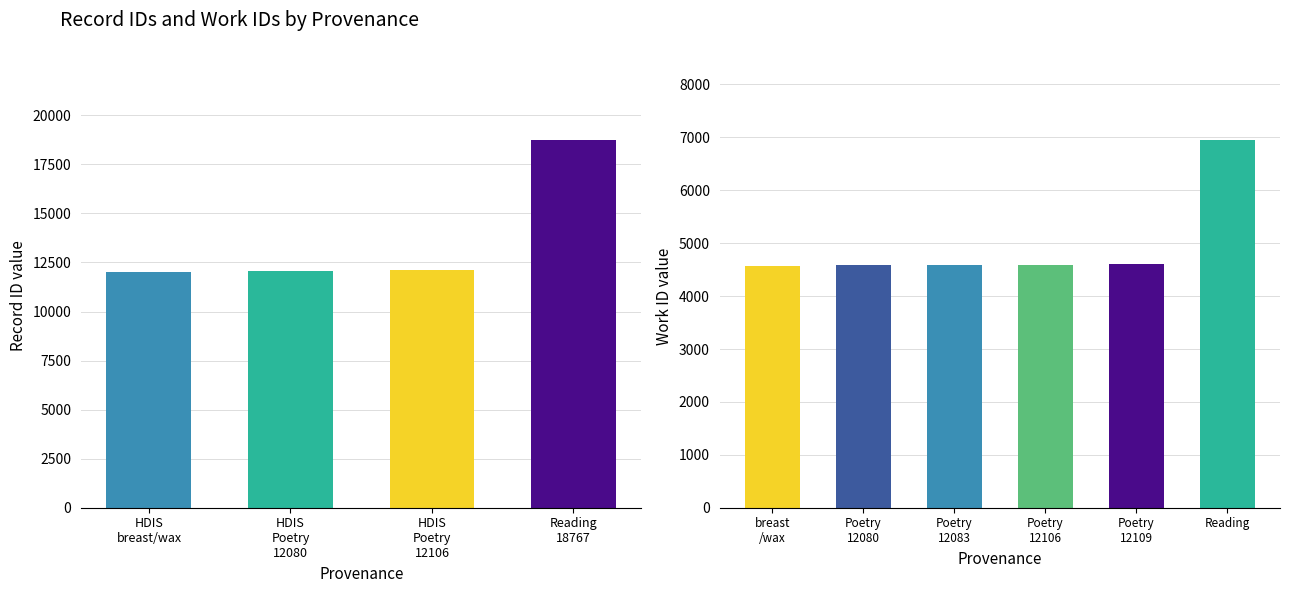

Rank the series by their maximum value, from highest to lowest.

id_values, work_id_values